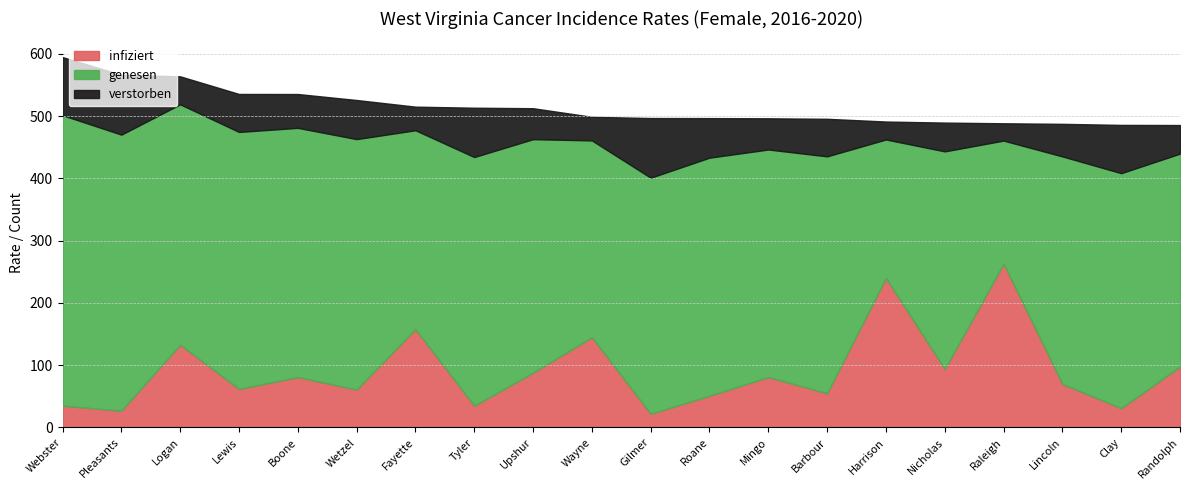

Between Boone and Webster, which is larger?

Boone